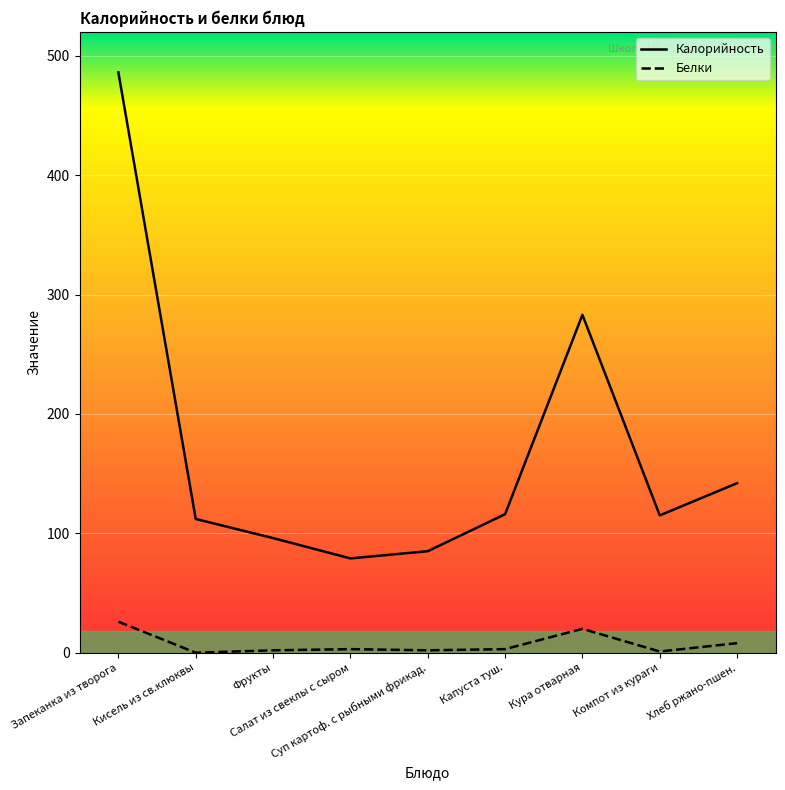

What is the total value across all series at Компот из кураги?

116